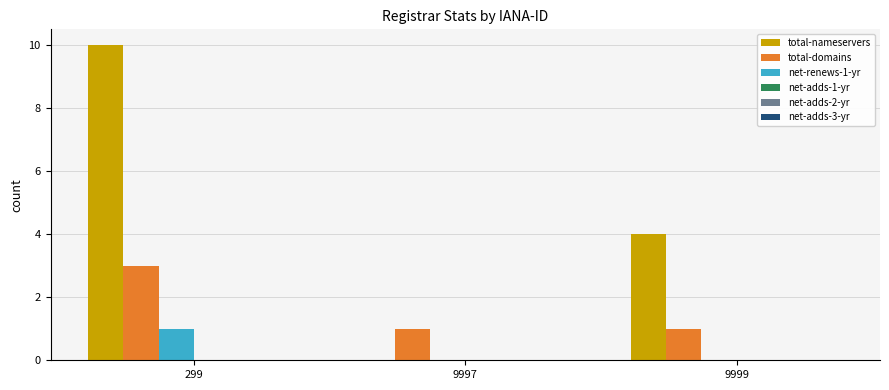

Between 9997 and 9999, which series saw the biggest shift?

total-nameservers